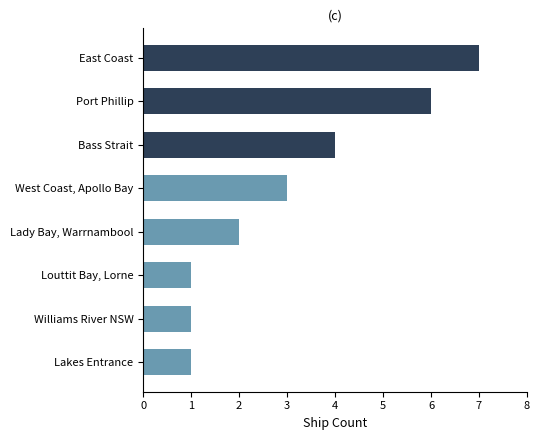

Reading top to bottom, what are all the values shown in this chart?

7	6	4	3	2	1	1	1